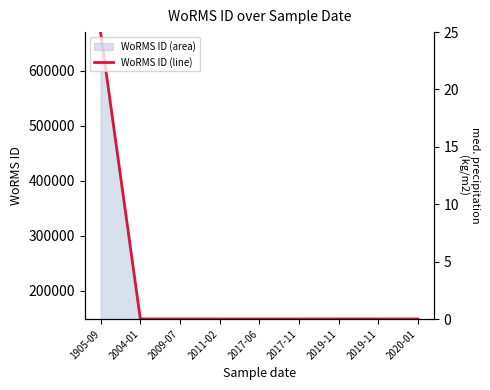

What is the maximum value shown in the chart?

668848.0